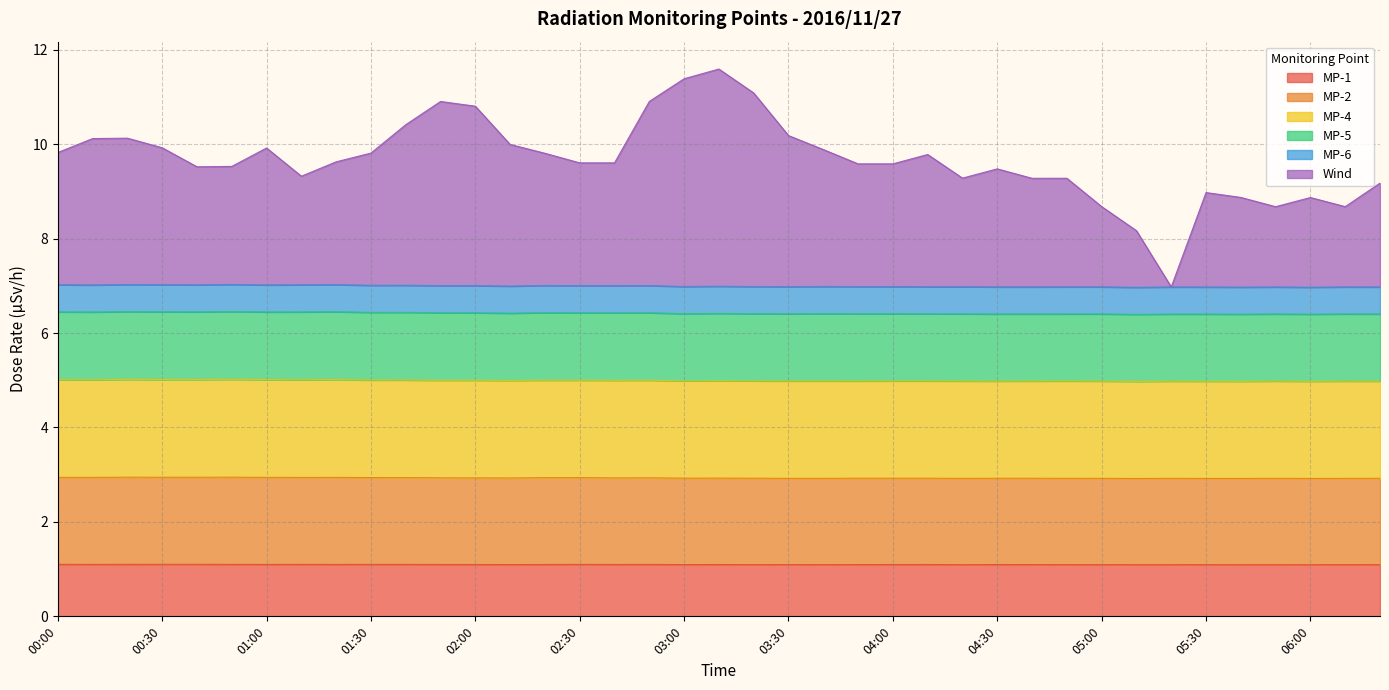

Is it true that MP-1 equals 0.4 at 02:10?

False